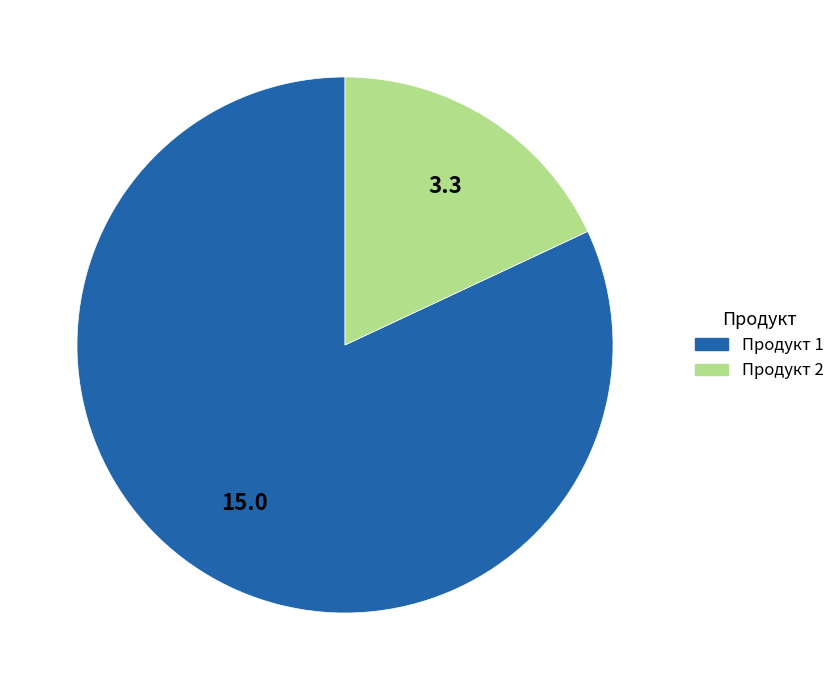

The Продукт 1 slice represents 82% of the pie. True or false?

True